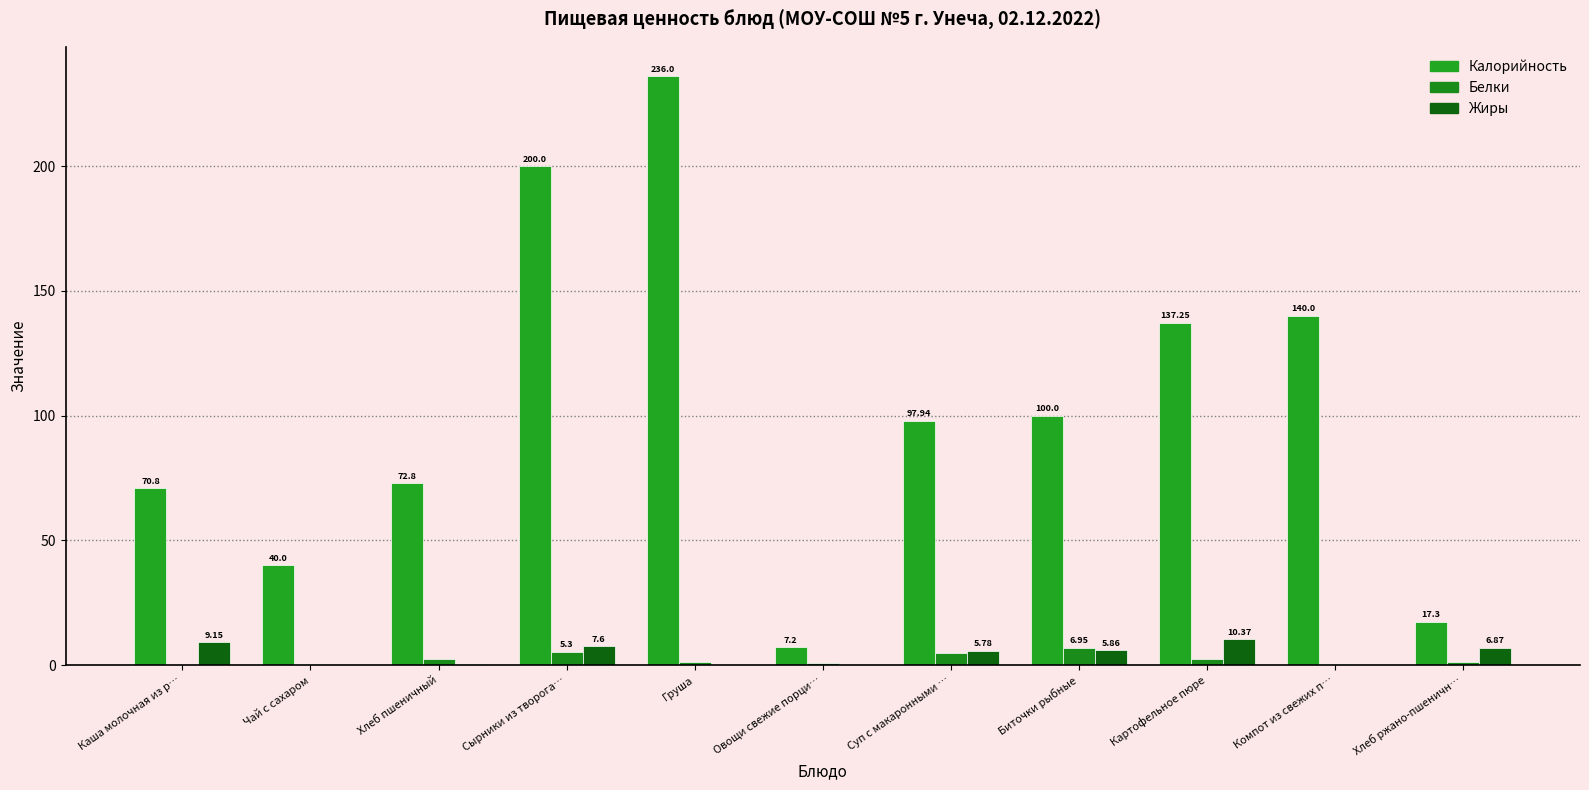

What value does the Белки series have at Овощи свежие порци…?

1.0